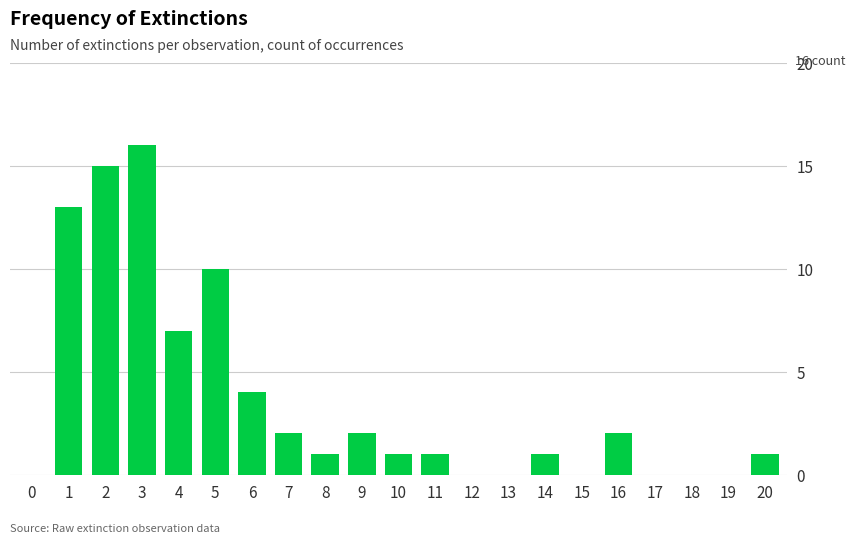

Which has a higher value, 19 or 5?

5